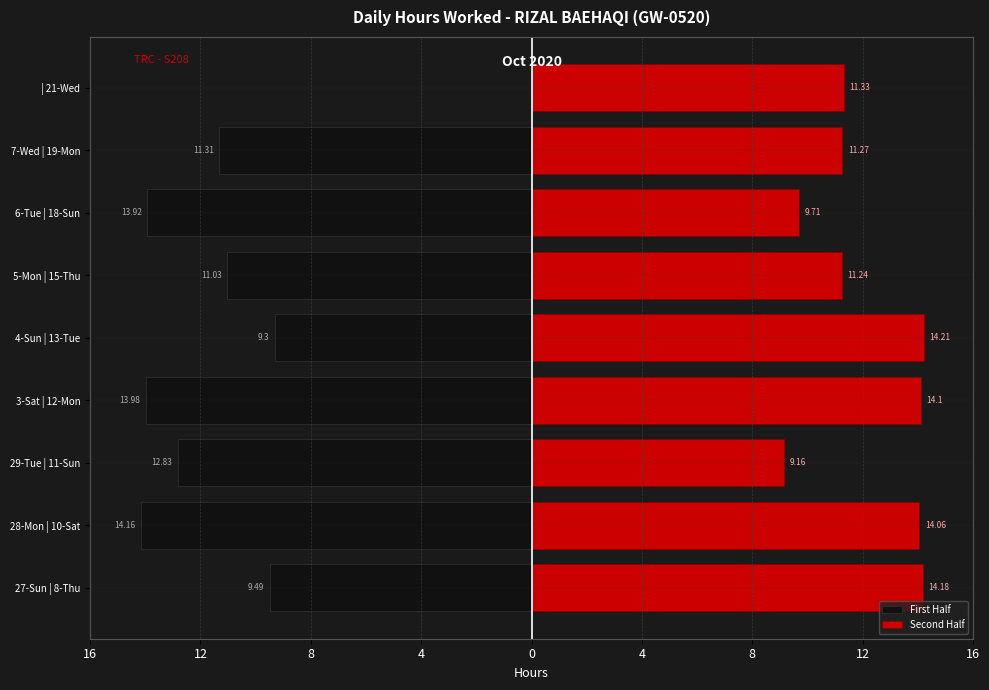

The value of Second Half at 0 is 14.2. True or false?

True